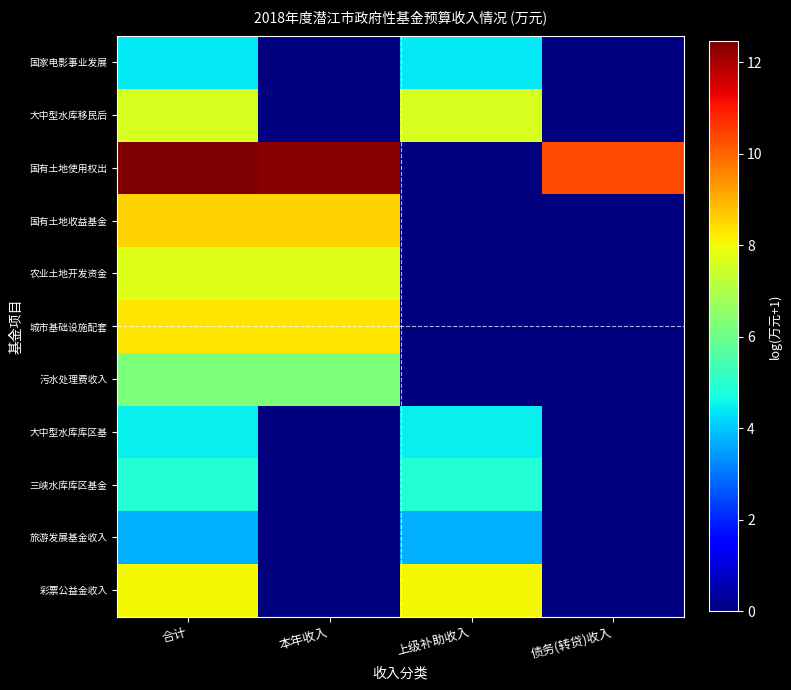

Which series has the largest range (max minus min)?

国有土地使用权出